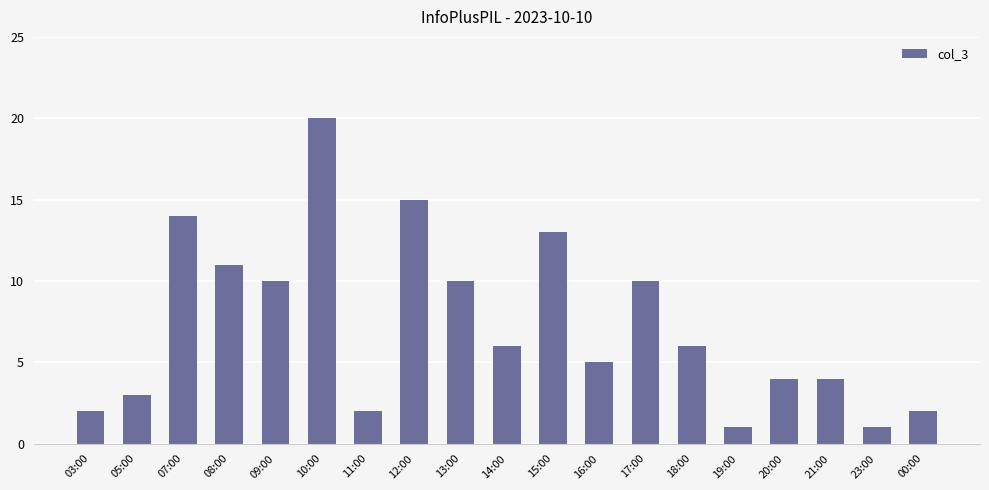

How many bars are there in total?

19